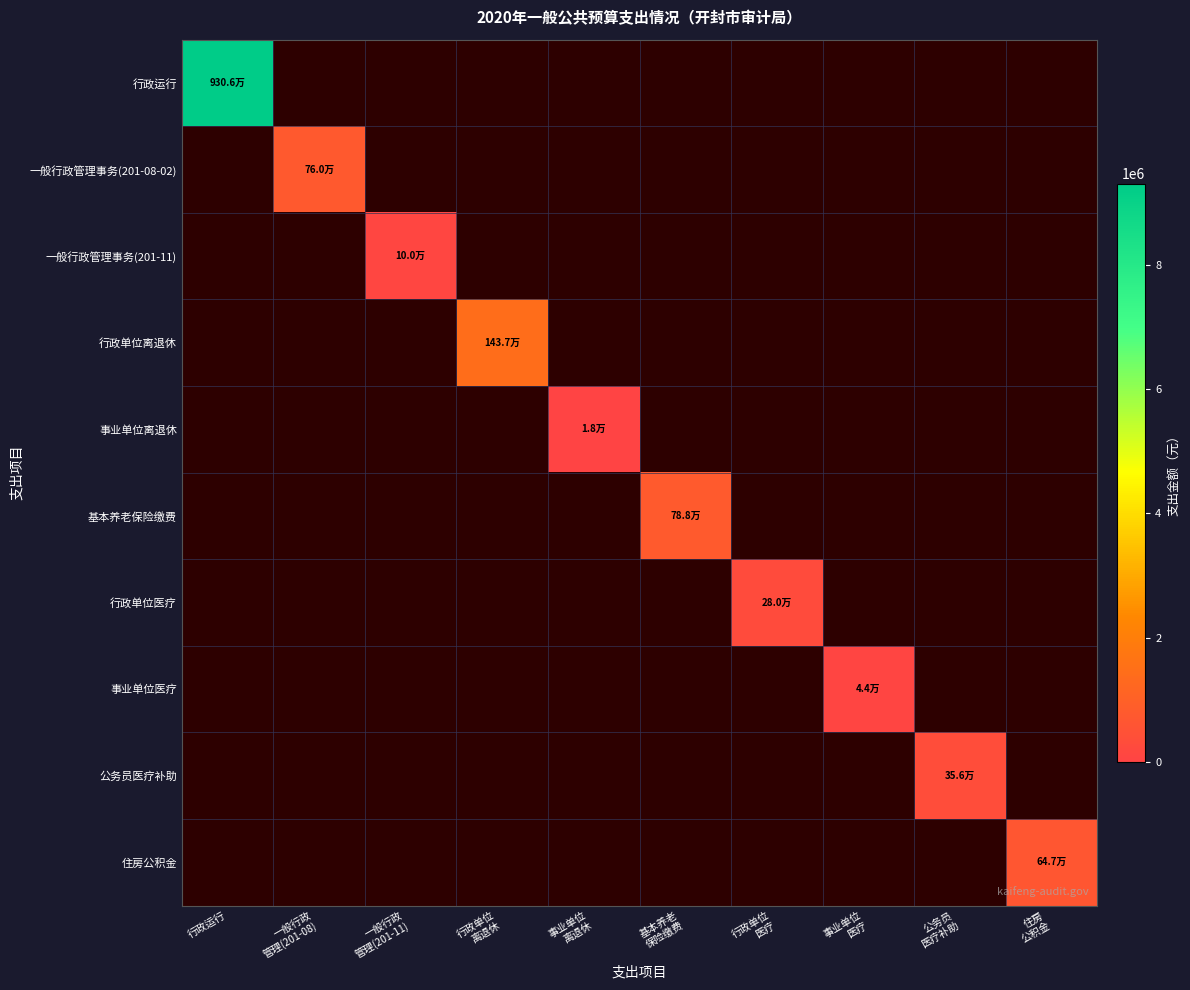

At which category is the sum across all series the highest?

行政运行